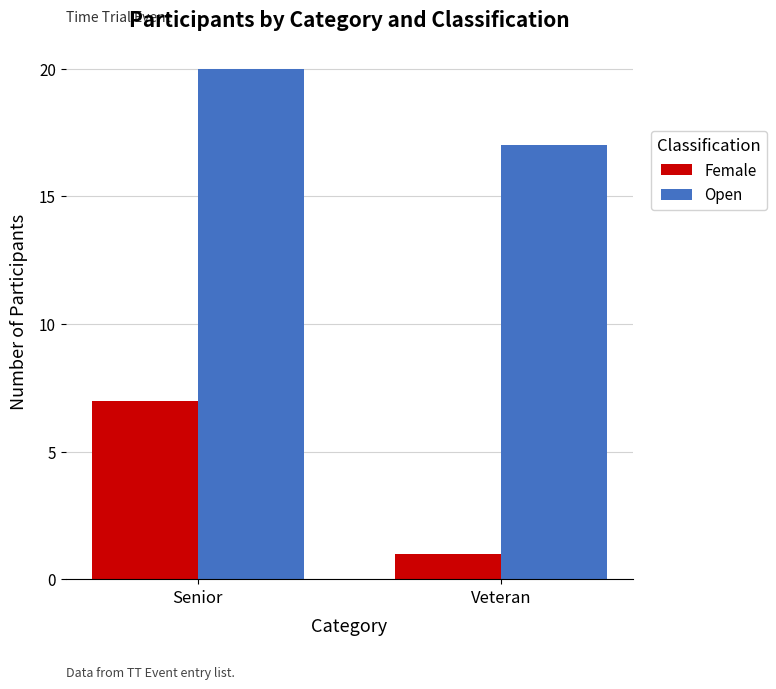

What are all the series names shown in the legend?

Female, Open